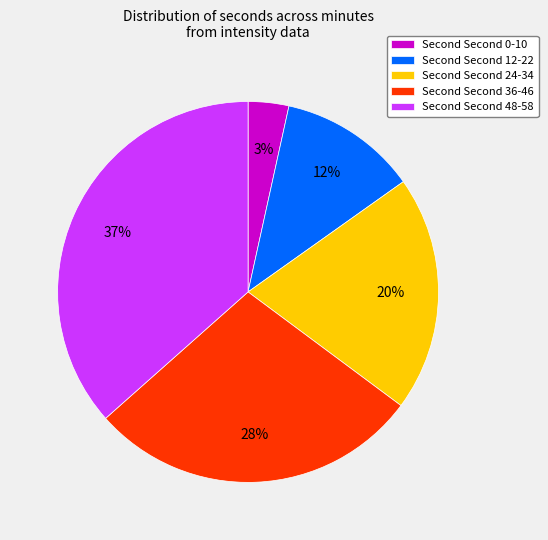

How many segments does this pie chart have?

5